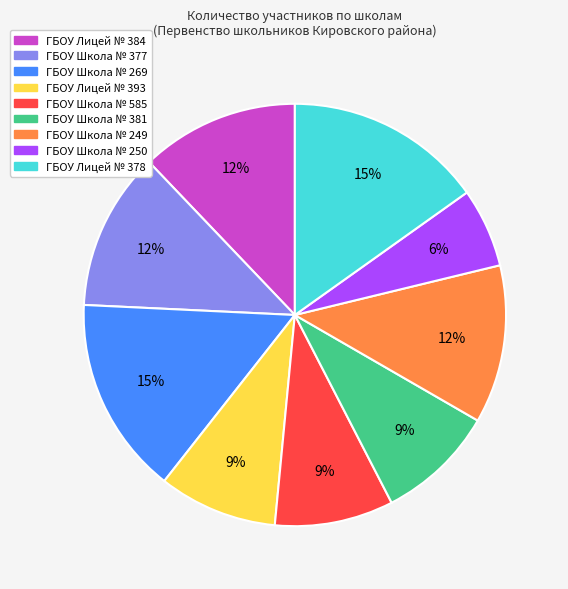

What is the smallest slice in the pie chart?

ГБОУ Школа № 250